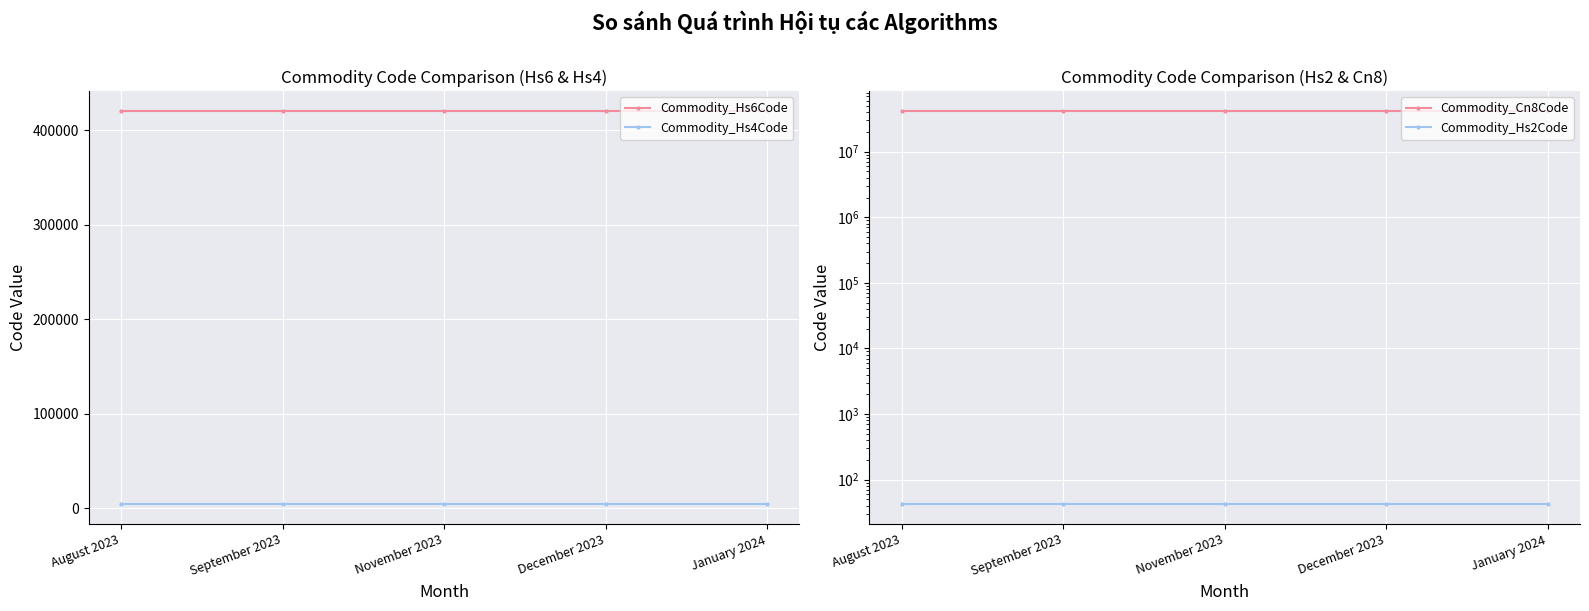

Reading left to right, list all the values displayed in this chart.

Commodity_Hs6Code: 420500	420500	420500	420500	420500
Commodity_Hs4Code: 4205	4205	4205	4205	4205
Commodity_Cn8Code: 42050090	42050090	42050090	42050090	42050090
Commodity_Hs2Code: 42	42	42	42	42